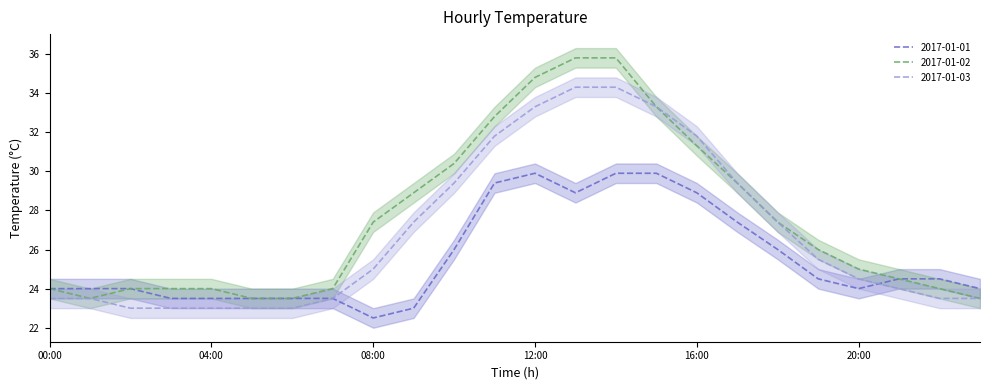

Rank the series by their maximum value, from lowest to highest.

2017-01-01, 2017-01-03, 2017-01-02